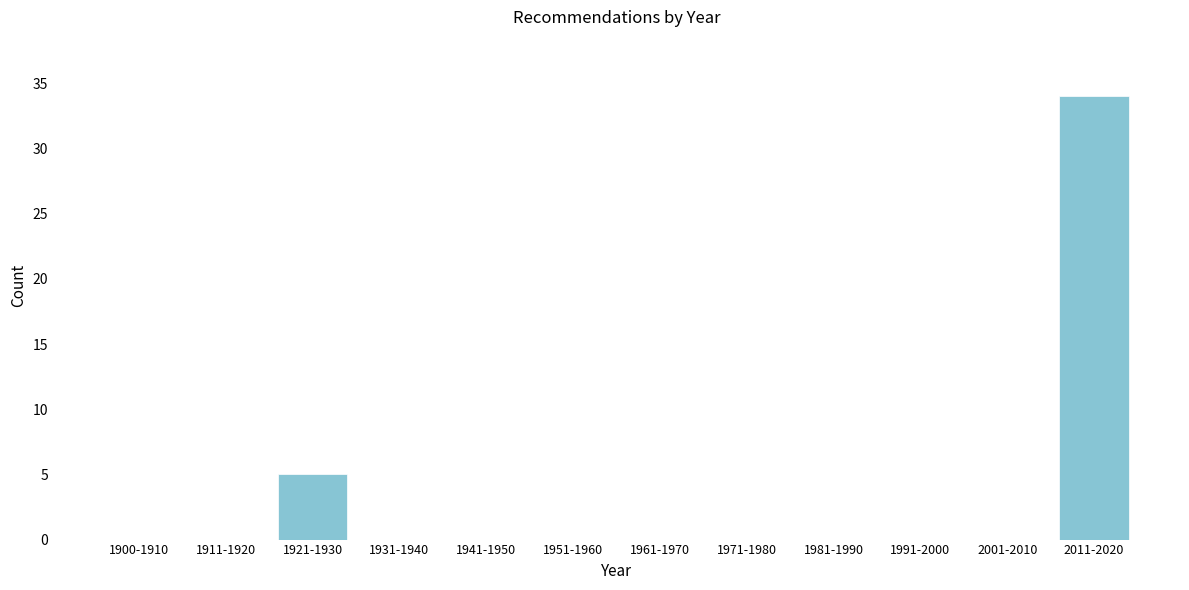

Reading right to left, list all the values displayed in this chart.

2011-2020=34	2001-2010=0	1991-2000=0	1981-1990=0	1971-1980=0	1961-1970=0	1951-1960=0	1941-1950=0	1931-1940=0	1921-1930=5	1911-1920=0	1900-1910=0